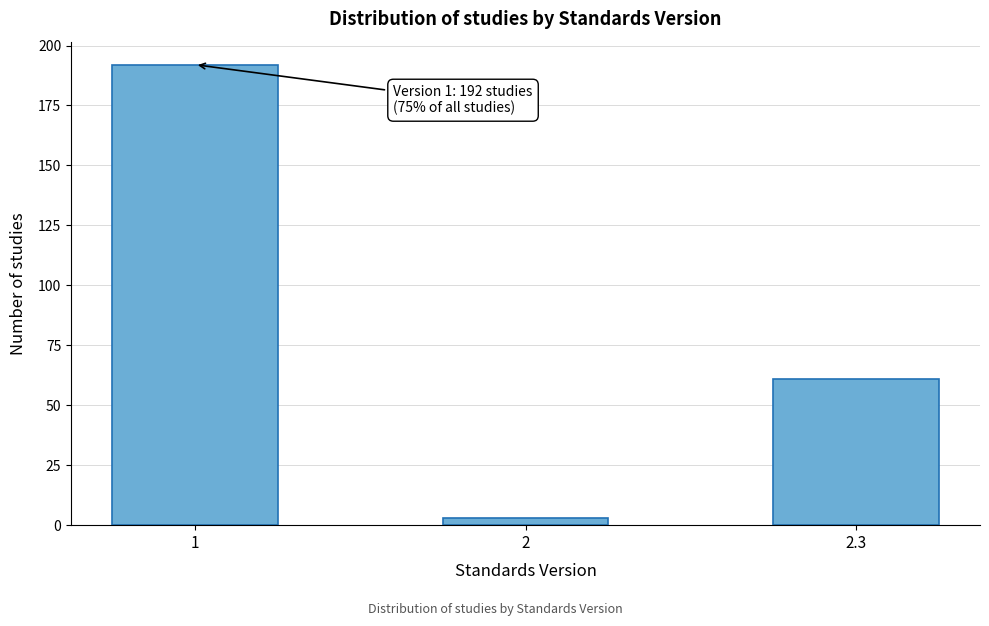

Reading left to right, extract all data points from this chart.

192	3	61